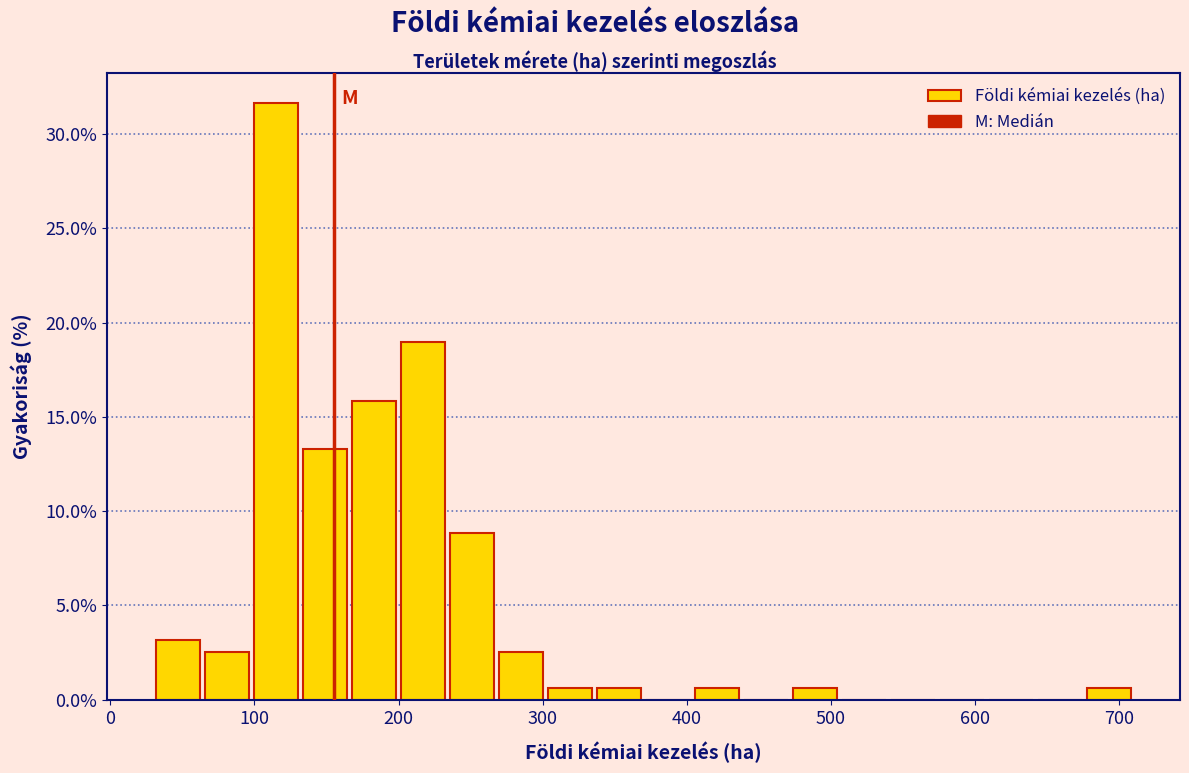

Around what value on the x-axis is the tallest bar? Give the approximate position of its centre, as read against the axis.

120